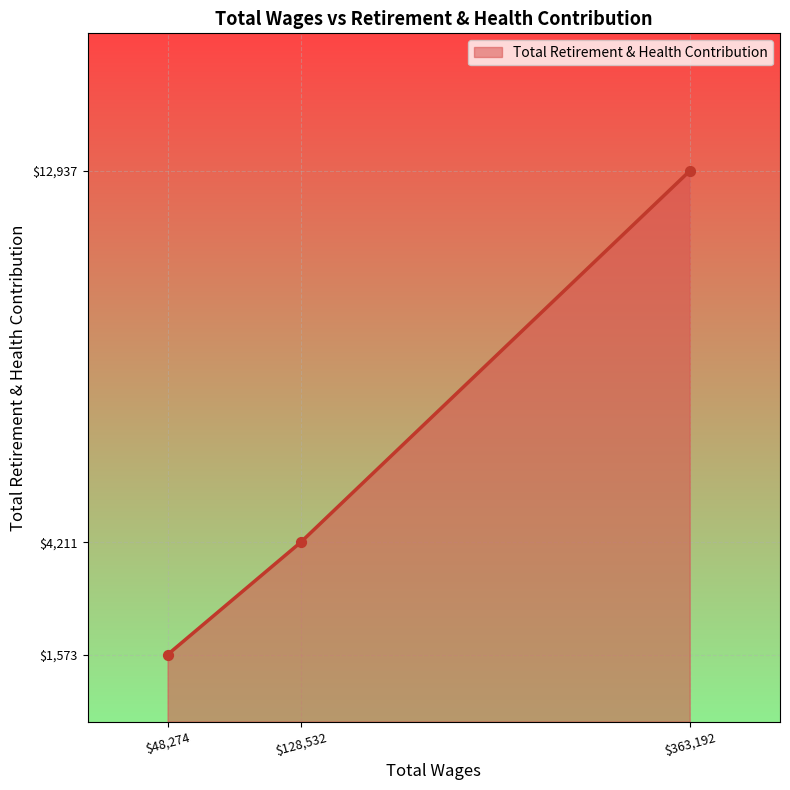

What is the ratio of the value at 363192.0 to the value at 128532.0?

3.1